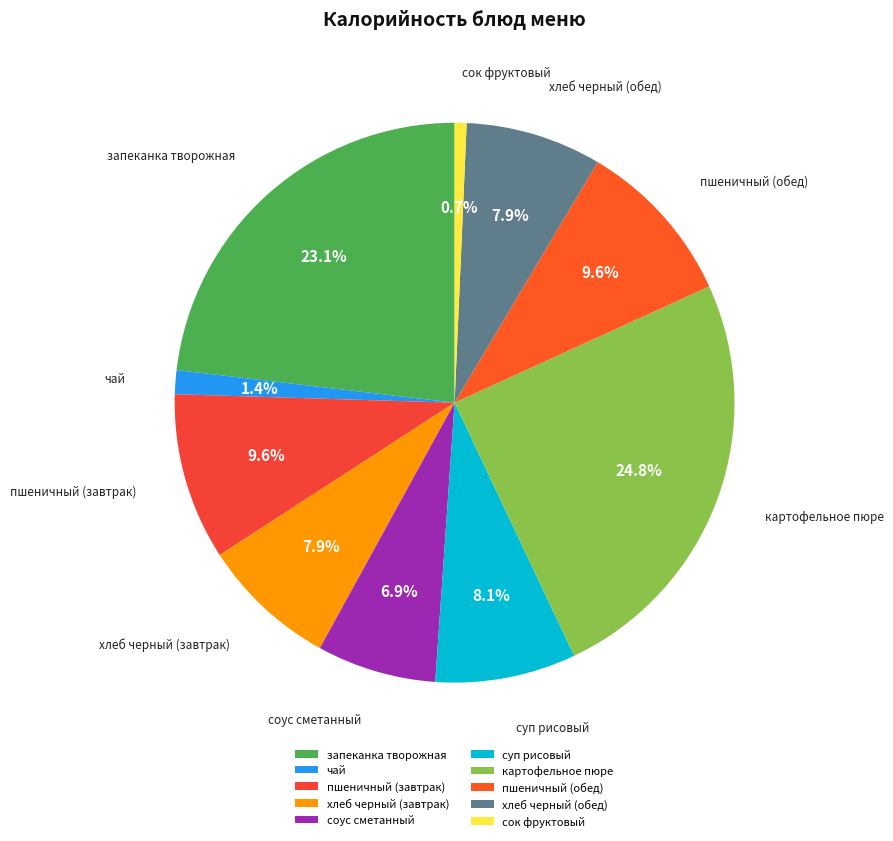

Which has a higher value, хлеб черный (завтрак) or пшеничный (завтрак)?

пшеничный (завтрак)